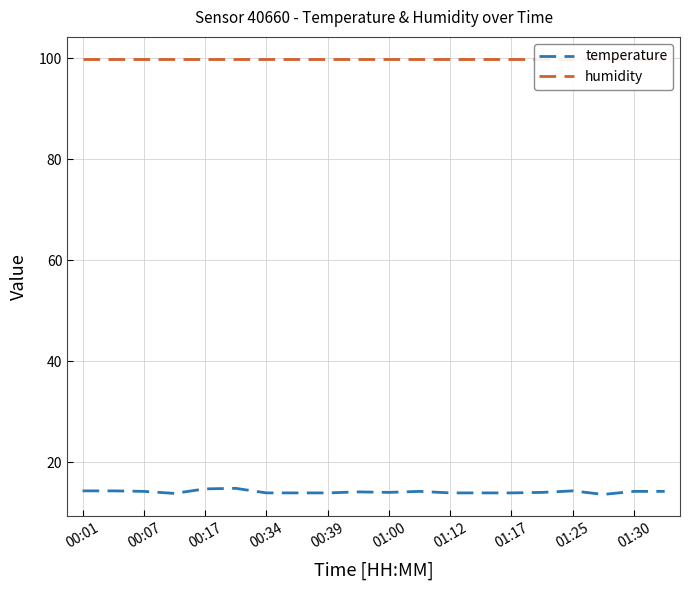

Is the value of humidity at 13 greater than the value of temperature at 11?

Yes